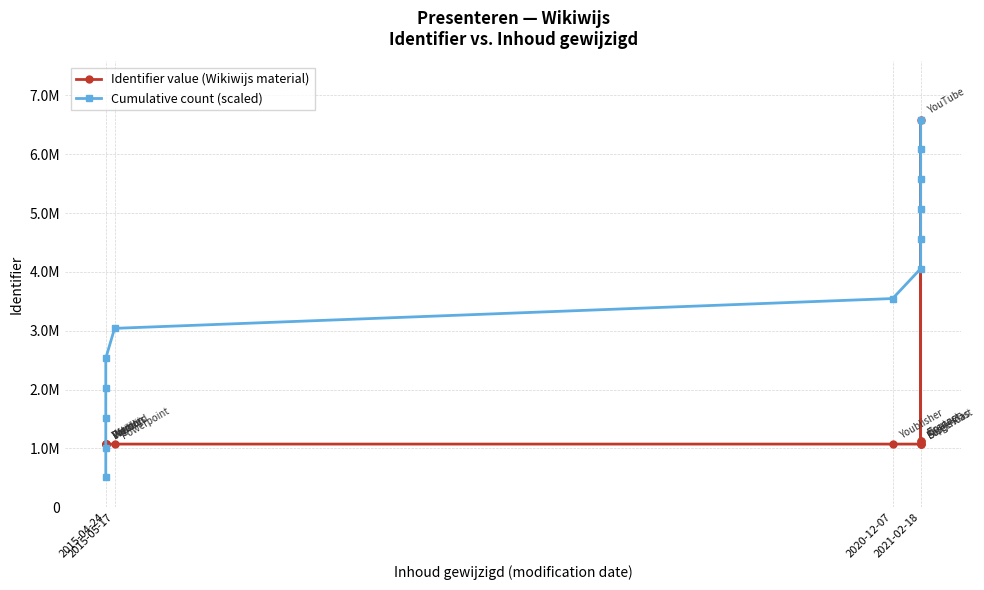

Rank the series by their average value, from lowest to highest.

Identifier value (Wikiwijs material), Cumulative count (scaled)